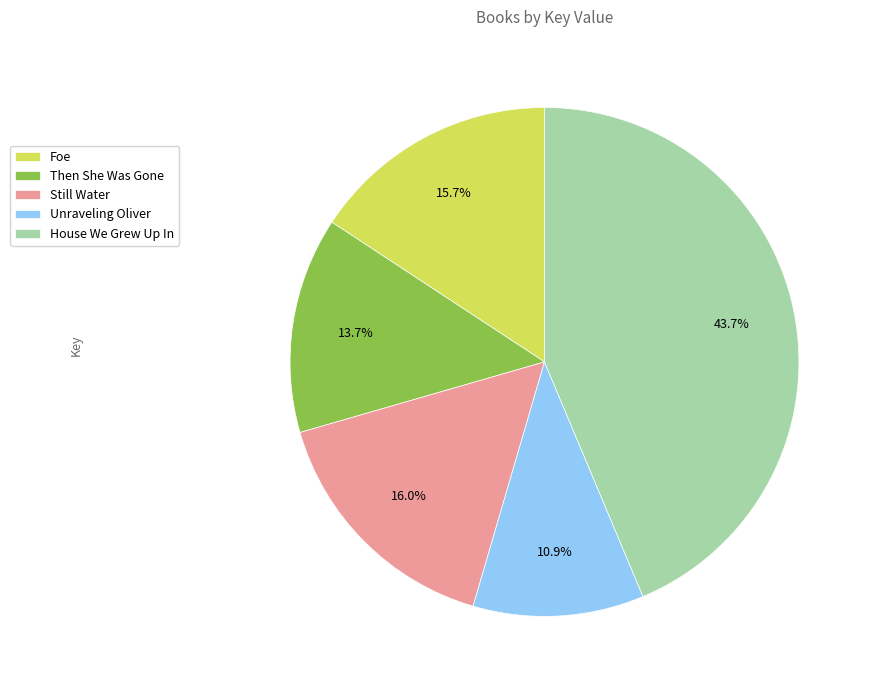

Is it true that House We Grew Up In is 44% of the pie?

True